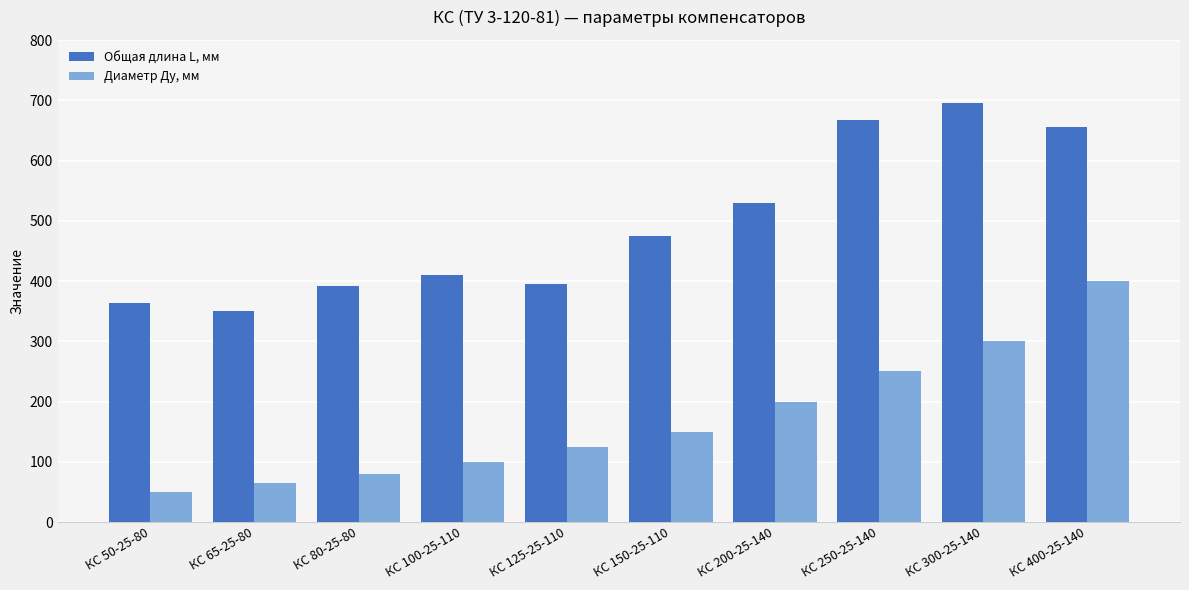

Read the Общая длина L, мм value at КС 65-25-80, to the nearest 5.

350